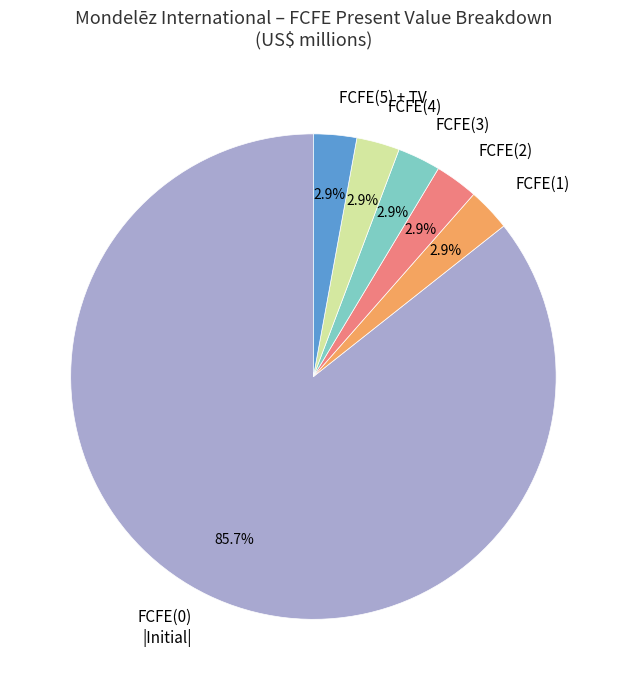

Which category has the biggest portion of the pie?

FCFE(0) |Initial|